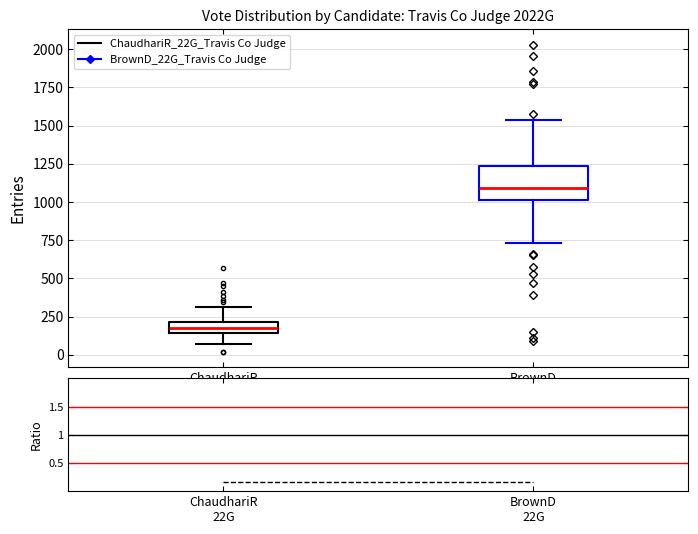

Which box is the tallest, from its lower edge to its upper edge?

BrownD 22G